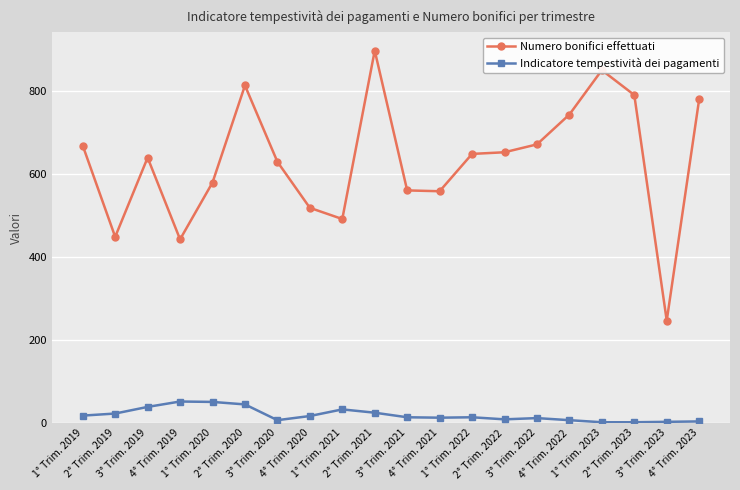

At which category is the sum across all series the highest?

2° Trim. 2021